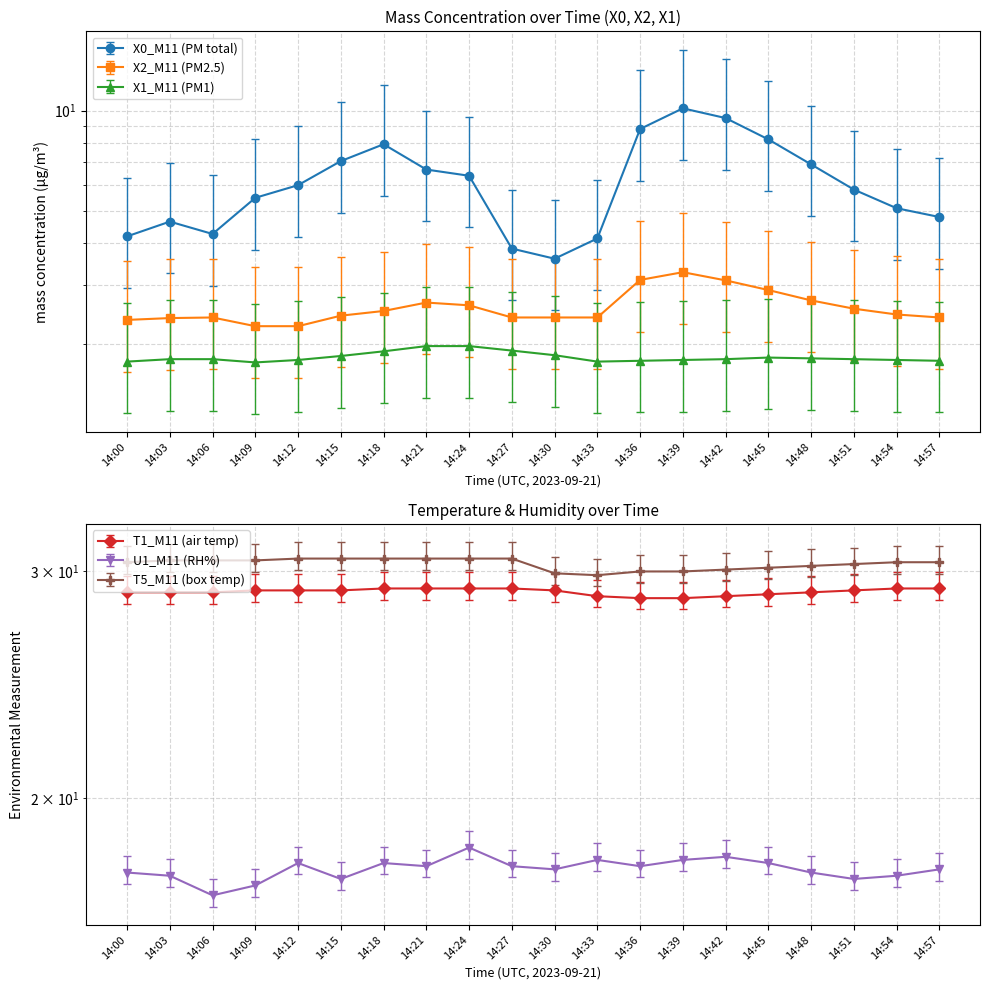

True or false: X0_M11 (PM total) and X1_M11 (PM1) cross at least once.

False